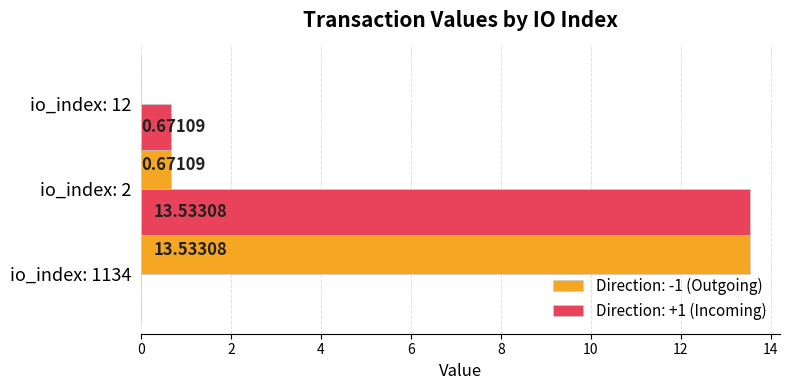

What is the total value across all series at io_index: 1134?

13.5